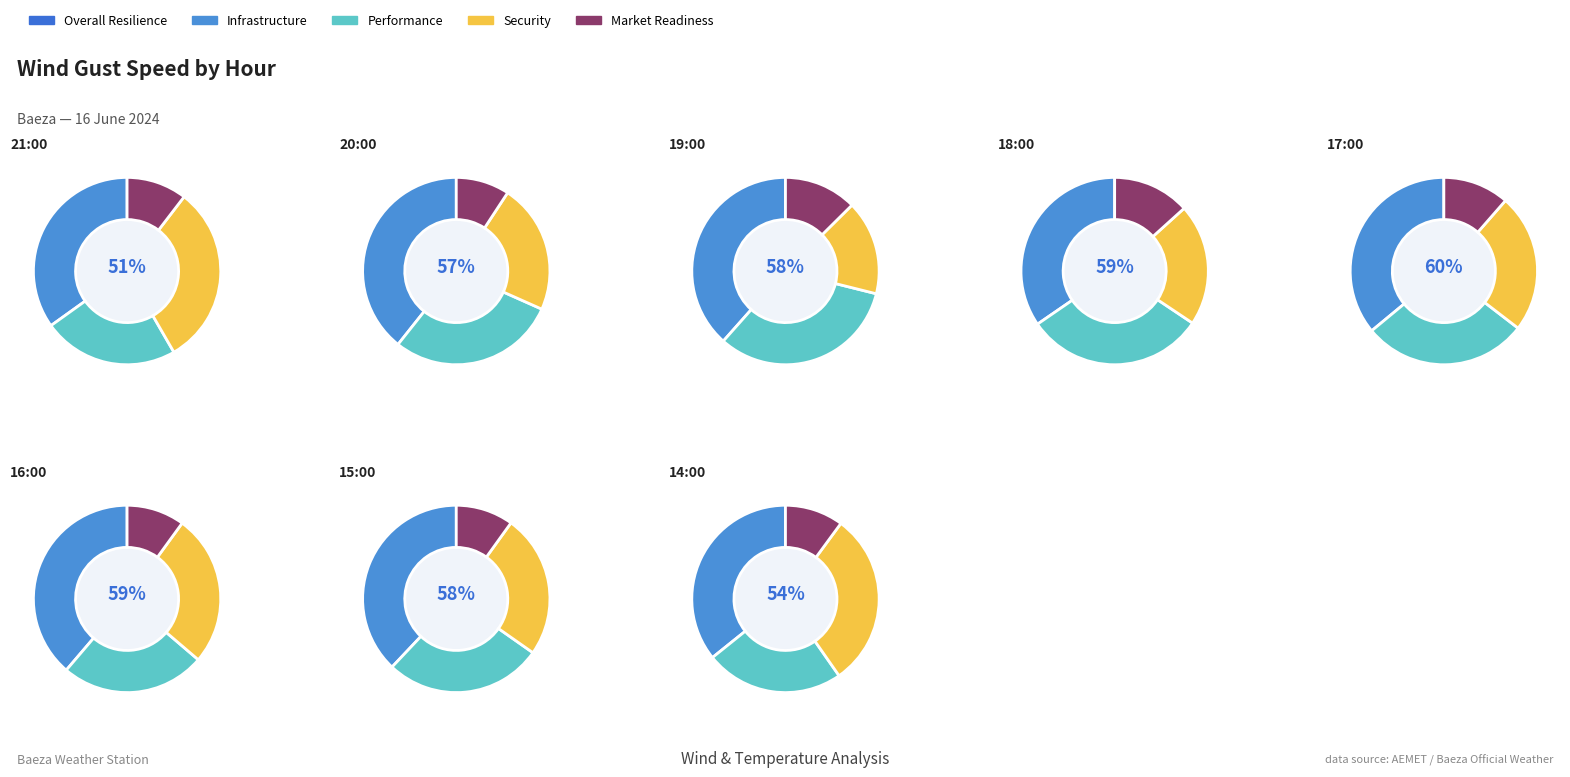

Do 21:00 and 17:00 together represent more than half of the pie?

No